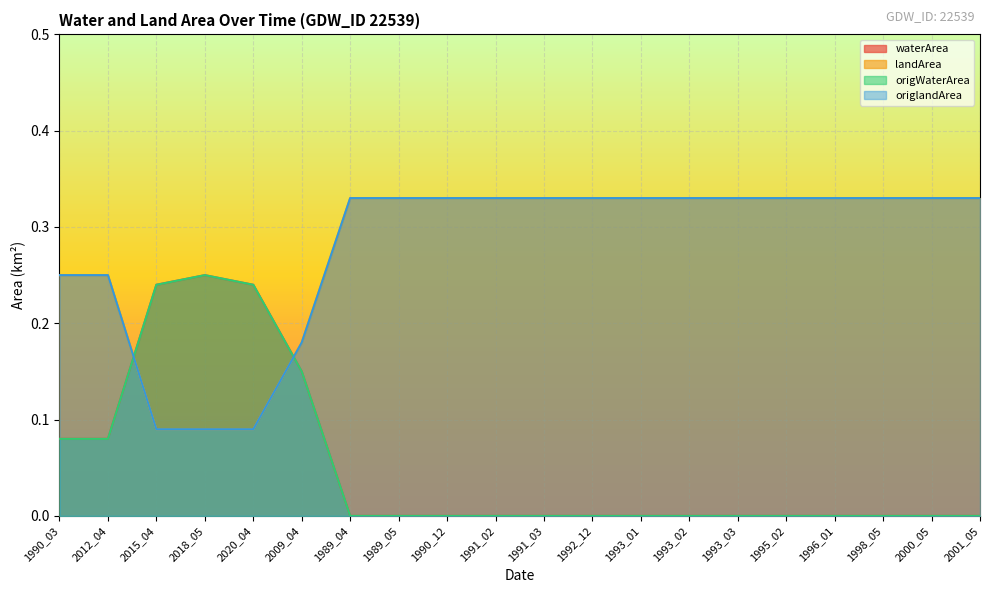

Reading left to right, extract all data points from this chart.

waterArea: 1990_03=0.1	2012_04=0.1	2015_04=0.2	2018_05=0.2	2020_04=0.2	2009_04=0.1	1989_04=0.0	1989_05=0.0	1990_12=0.0	1991_02=0.0	1991_03=0.0	1992_12=0.0	1993_01=0.0	1993_02=0.0	1993_03=0.0	1995_02=0.0	1996_01=0.0	1998_05=0.0	2000_05=0.0	2001_05=0.0
landArea: 1990_03=0.2	2012_04=0.2	2015_04=0.1	2018_05=0.1	2020_04=0.1	2009_04=0.2	1989_04=0.3	1989_05=0.3	1990_12=0.3	1991_02=0.3	1991_03=0.3	1992_12=0.3	1993_01=0.3	1993_02=0.3	1993_03=0.3	1995_02=0.3	1996_01=0.3	1998_05=0.3	2000_05=0.3	2001_05=0.3
origWaterArea: 1990_03=0.1	2012_04=0.1	2015_04=0.2	2018_05=0.2	2020_04=0.2	2009_04=0.1	1989_04=0.0	1989_05=0.0	1990_12=0.0	1991_02=0.0	1991_03=0.0	1992_12=0.0	1993_01=0.0	1993_02=0.0	1993_03=0.0	1995_02=0.0	1996_01=0.0	1998_05=0.0	2000_05=0.0	2001_05=0.0
origlandArea: 1990_03=0.2	2012_04=0.2	2015_04=0.1	2018_05=0.1	2020_04=0.1	2009_04=0.2	1989_04=0.3	1989_05=0.3	1990_12=0.3	1991_02=0.3	1991_03=0.3	1992_12=0.3	1993_01=0.3	1993_02=0.3	1993_03=0.3	1995_02=0.3	1996_01=0.3	1998_05=0.3	2000_05=0.3	2001_05=0.3